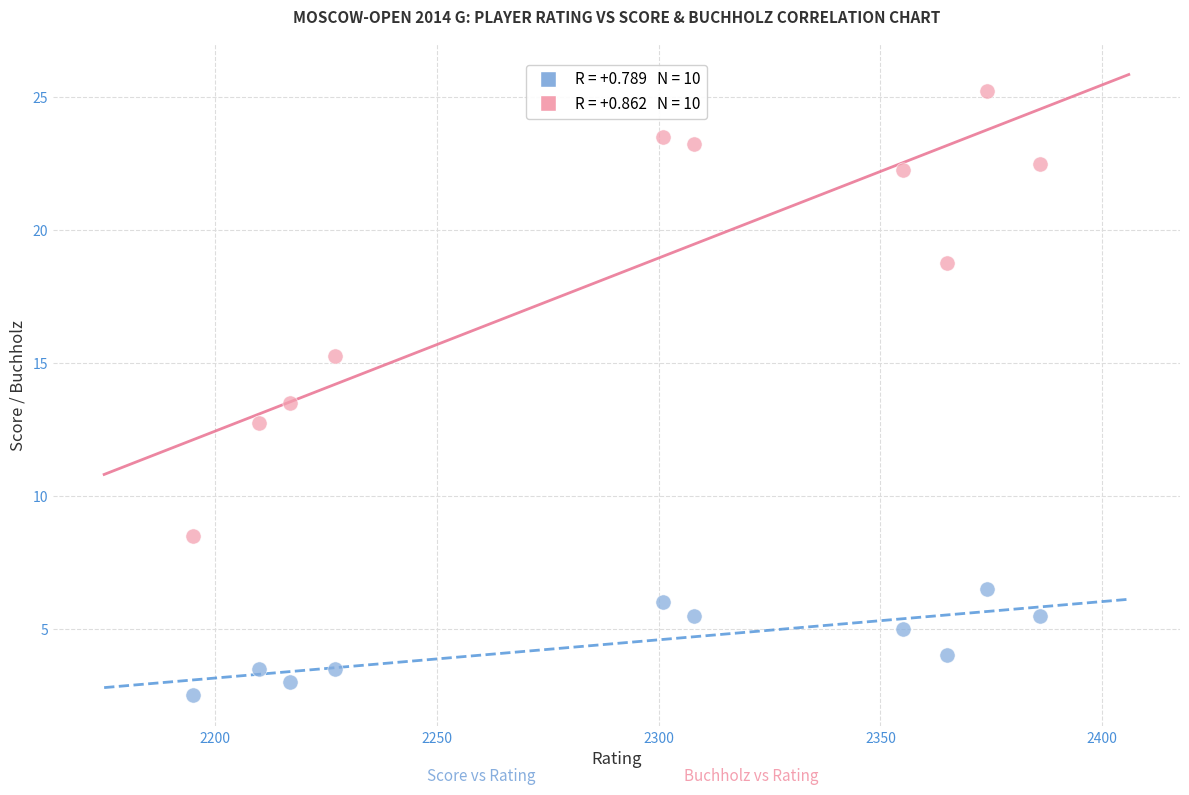

Across all data points, what is the range of X values (max minus min)?

191.0